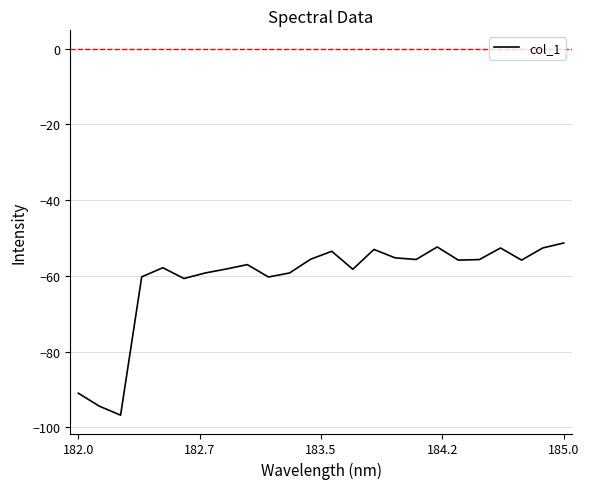

What is the difference between the maximum and minimum values?

45.5